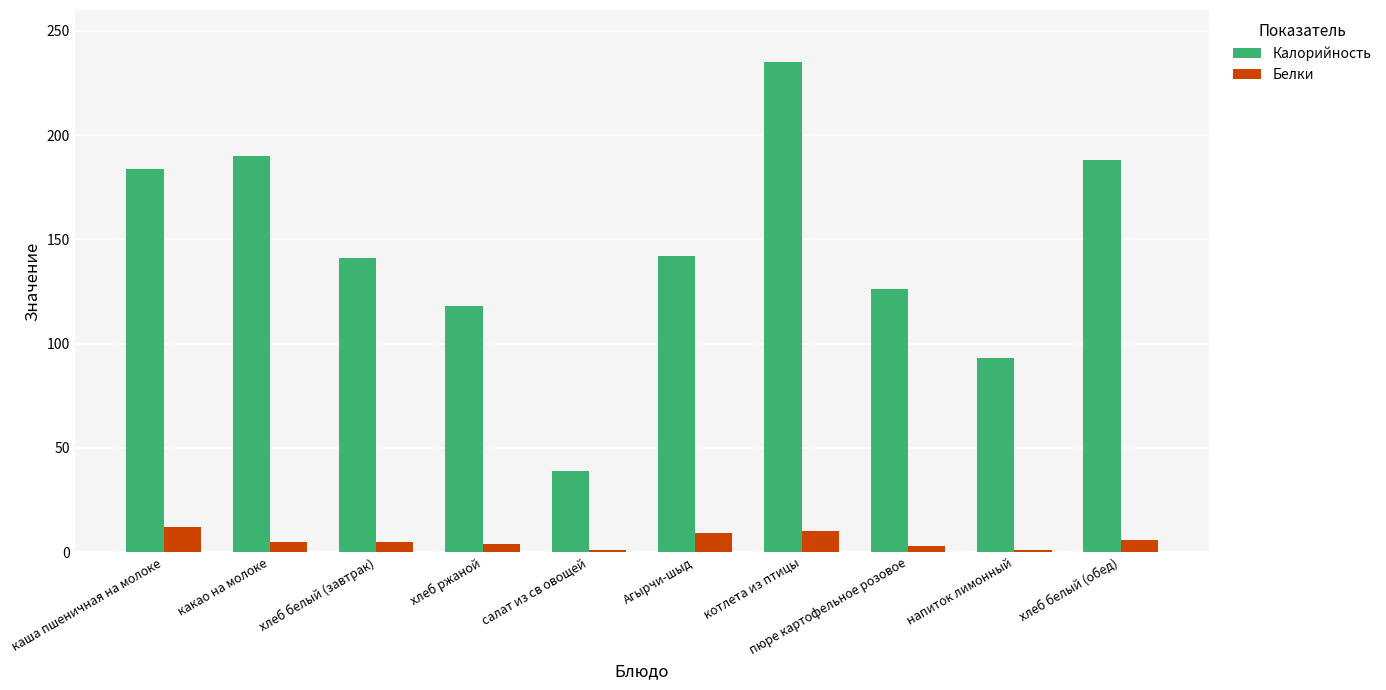

How many distinct data groups are displayed?

2